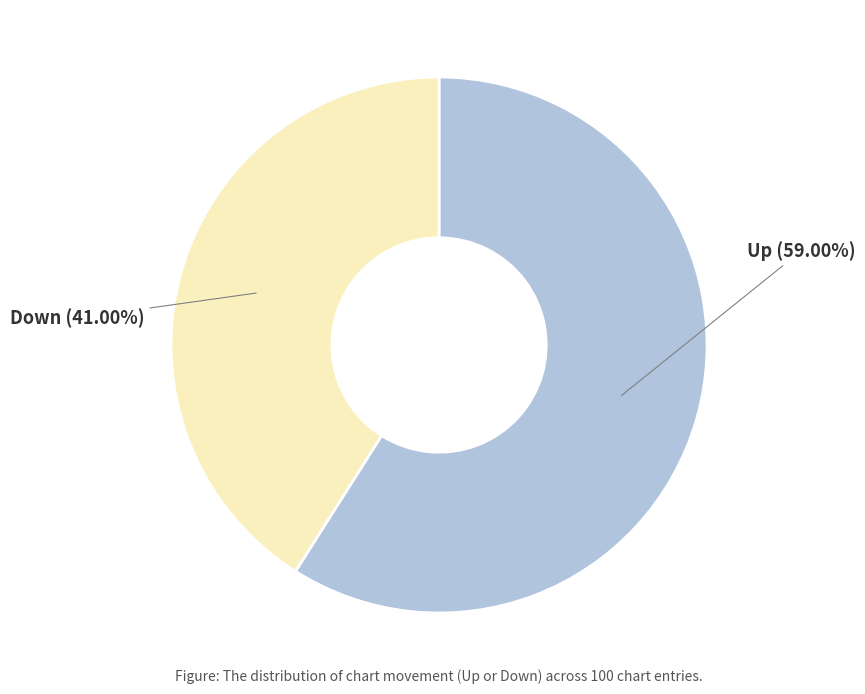

To the nearest percent, what is the difference between the largest and smallest slice percentages?

18%